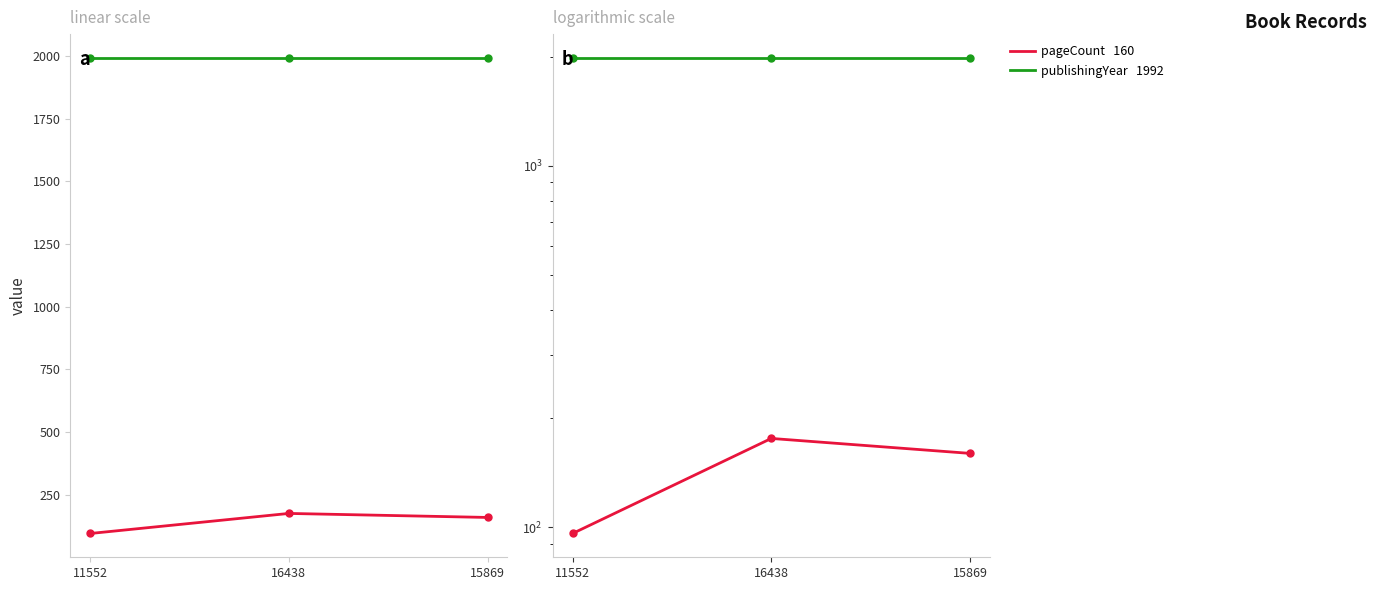

Reading left to right, extract all data points from this chart.

pageCount: 11552=96	16438=176	15869=160
publishingYear: 11552=1992	16438=1992	15869=1992